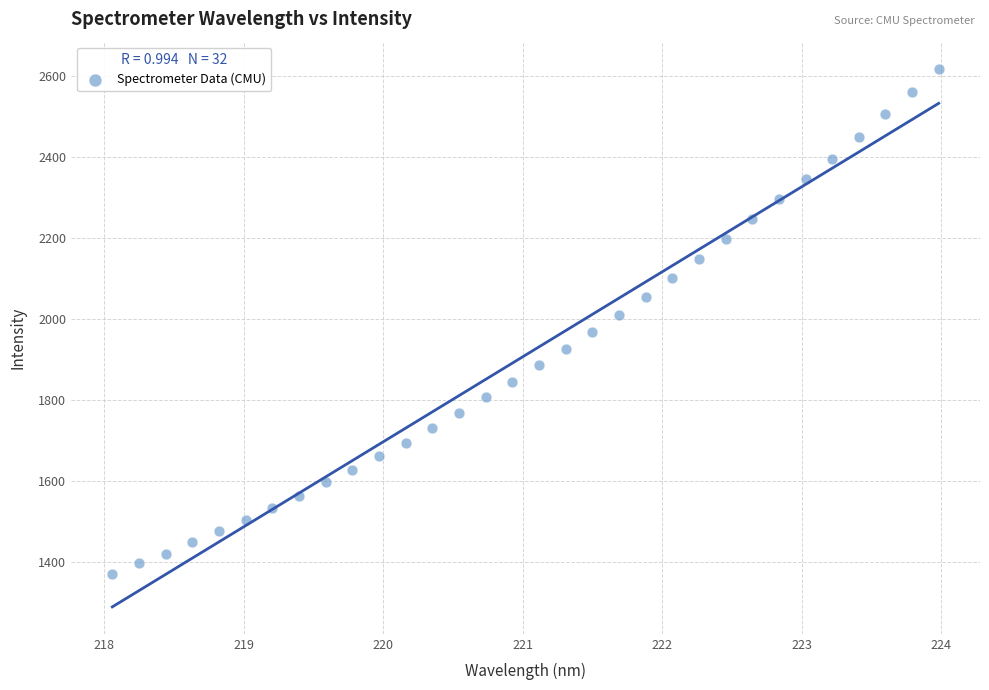

What is the range of X values (max minus min)?

5.9